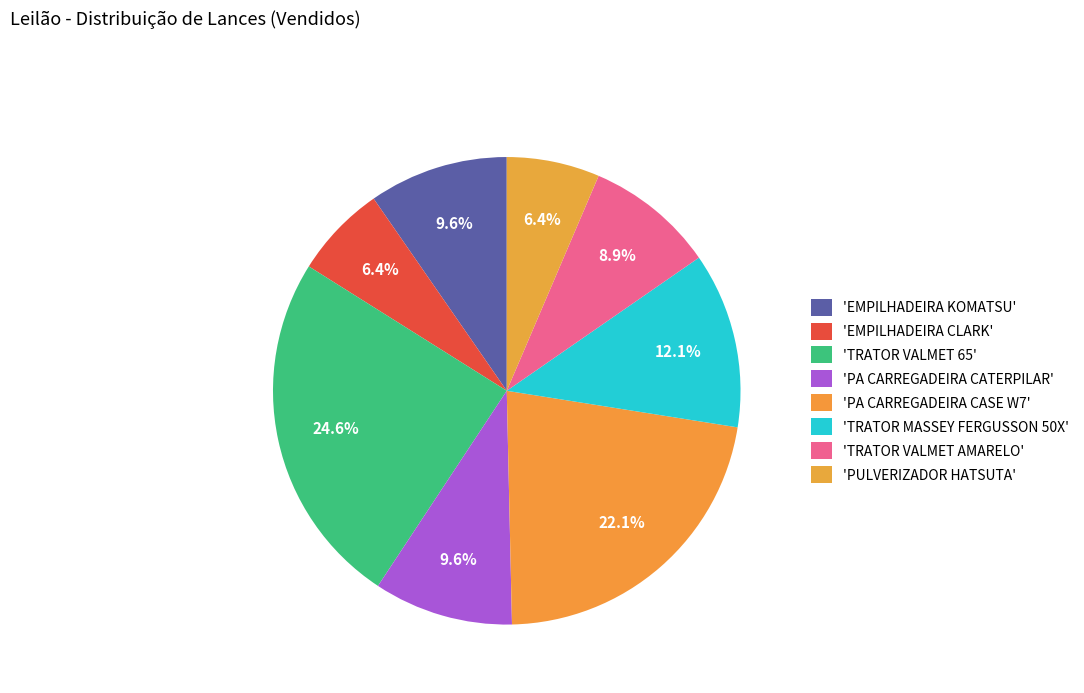

How many slices are in this pie chart?

8